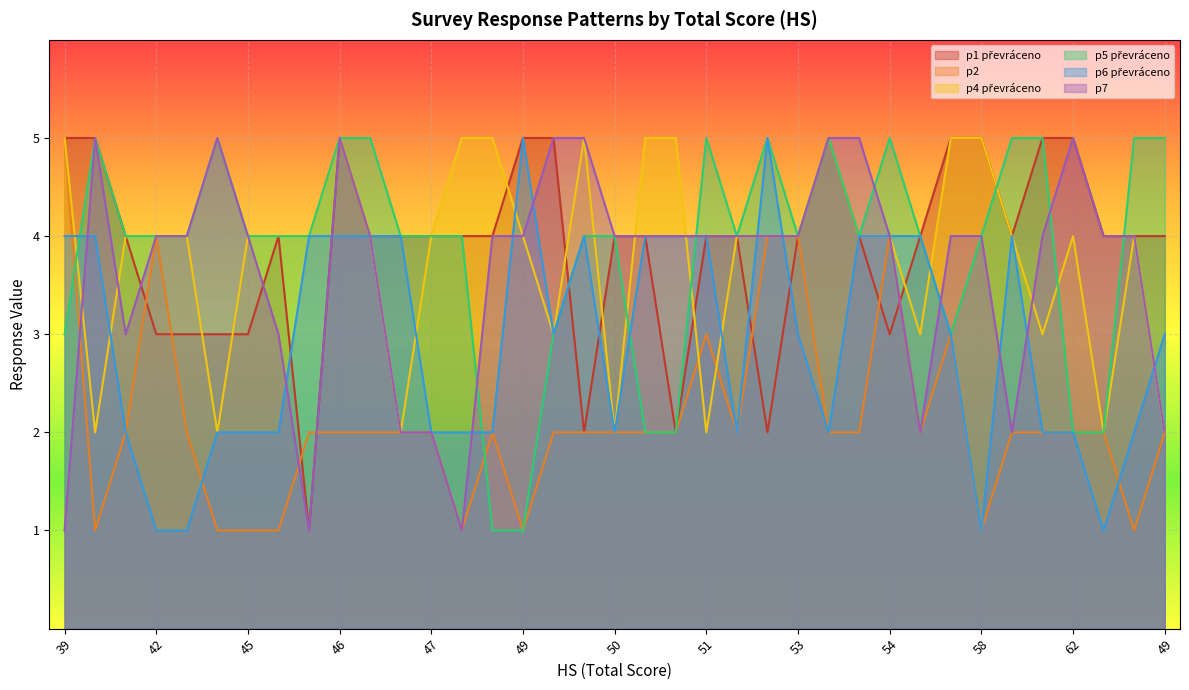

Which series has the largest range (max minus min)?

p1 převráceno